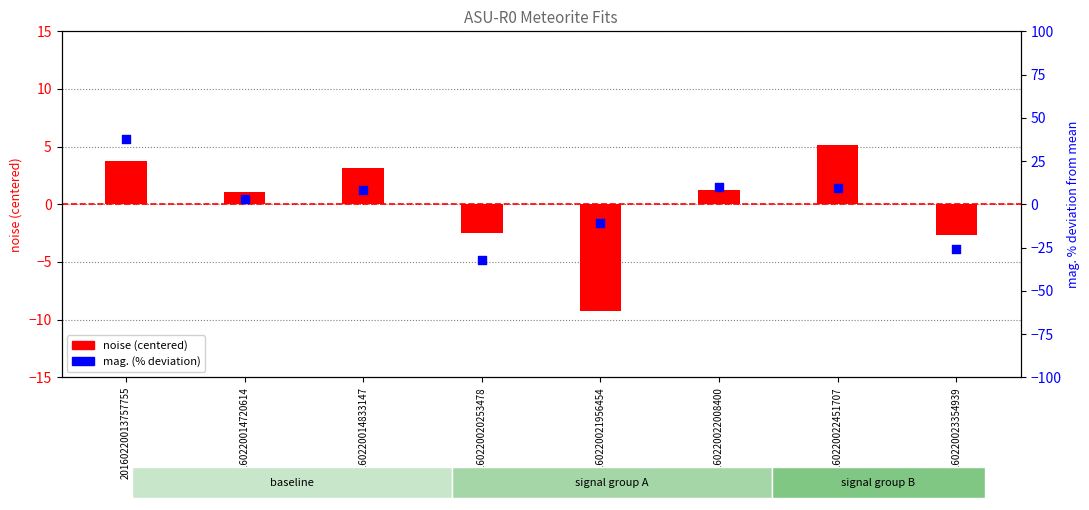

Which series has the largest total across all categories?

noise (centered)